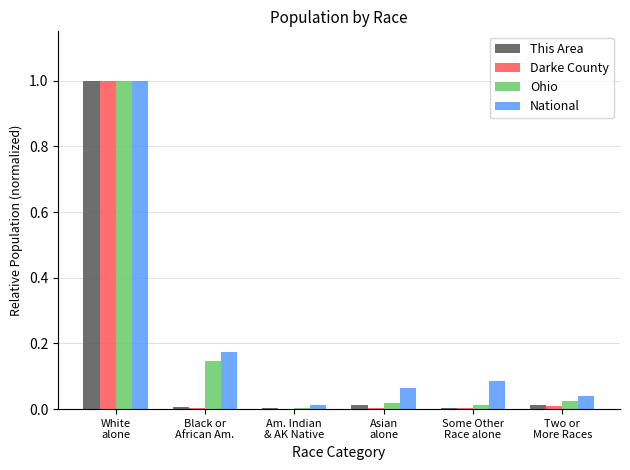

The value of This Area at Black or
African Am. is 0.0. True or false?

True